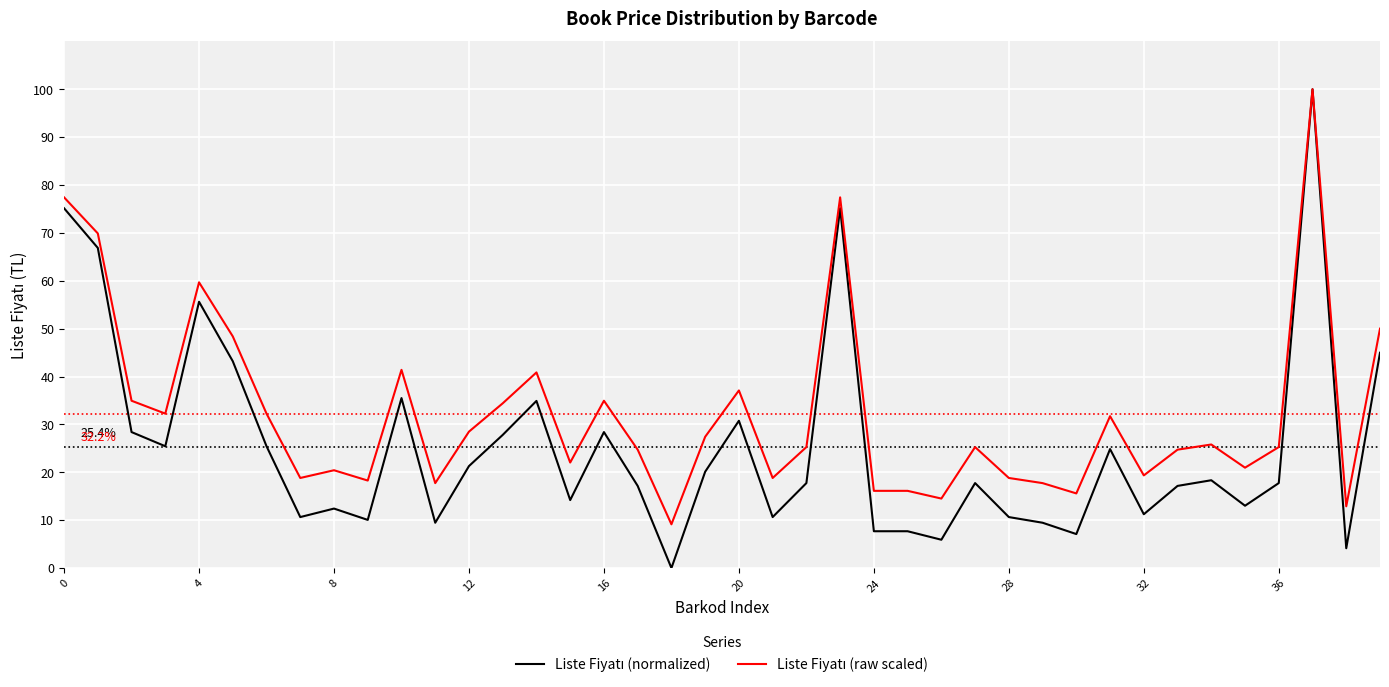

What is the greatest value displayed?

100.0